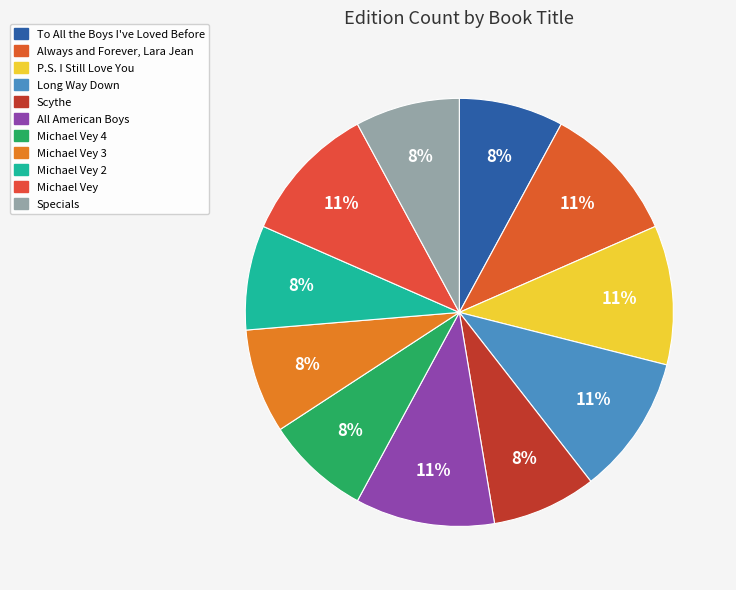

Which category has the smallest portion of the pie?

To All the Boys I've Loved Before